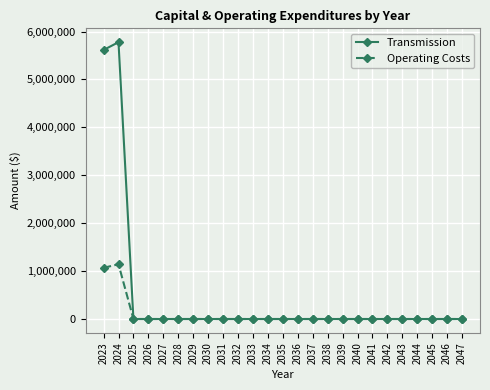

Reading left to right, extract all data points from this chart.

Transmission: 2023=5615000	2024=5778000	2025=0	2026=0	2027=0	2028=0	2029=0	2030=0	2031=0	2032=0	2033=0	2034=0	2035=0	2036=0	2037=0	2038=0	2039=0	2040=0	2041=0	2042=0	2043=0	2044=0	2045=0	2046=0	2047=0
Operating Costs: 2023=1068000	2024=1143000	2025=0	2026=0	2027=0	2028=0	2029=0	2030=0	2031=0	2032=0	2033=0	2034=0	2035=0	2036=0	2037=0	2038=0	2039=0	2040=0	2041=0	2042=0	2043=0	2044=0	2045=0	2046=0	2047=0